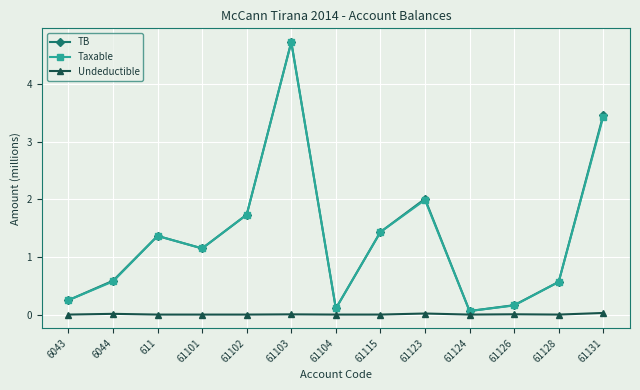

Which series changed the most between 6044 and 61104?

TB